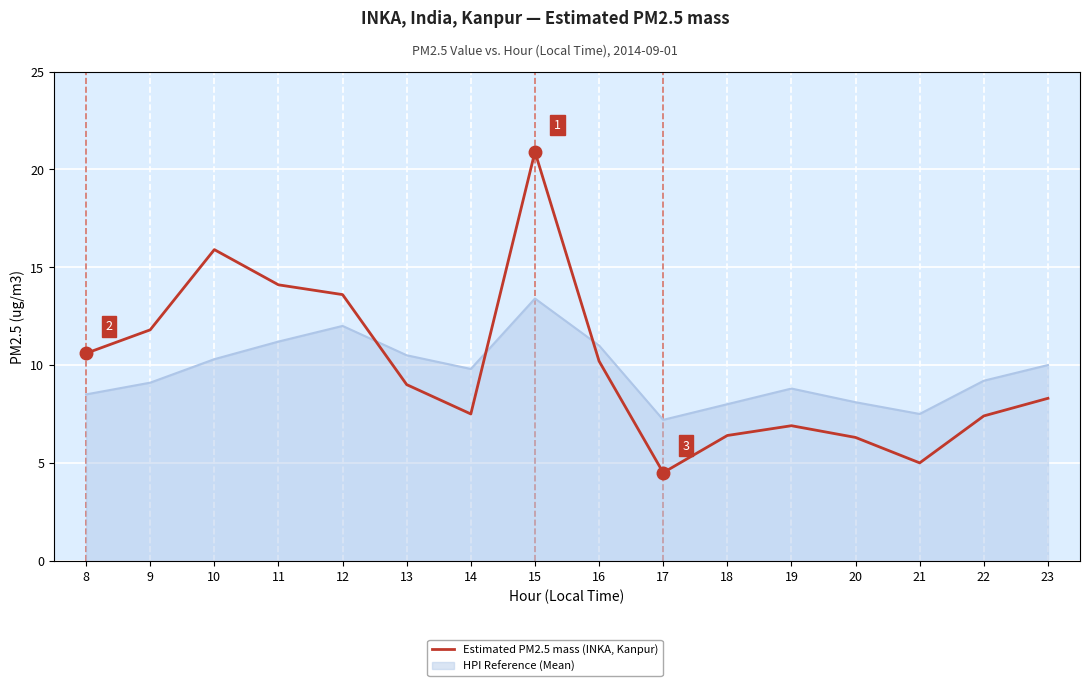

At which category is the sum across all series the highest?

15